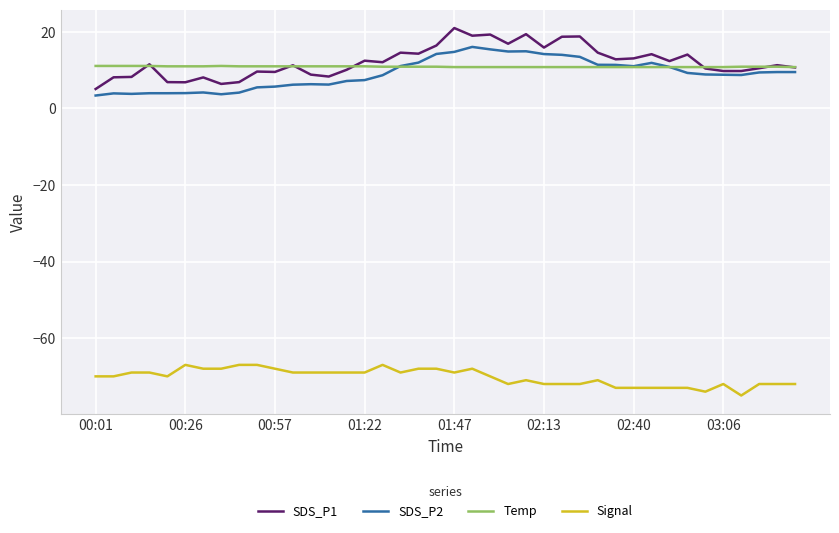

Which series has the largest range (max minus min)?

SDS_P1